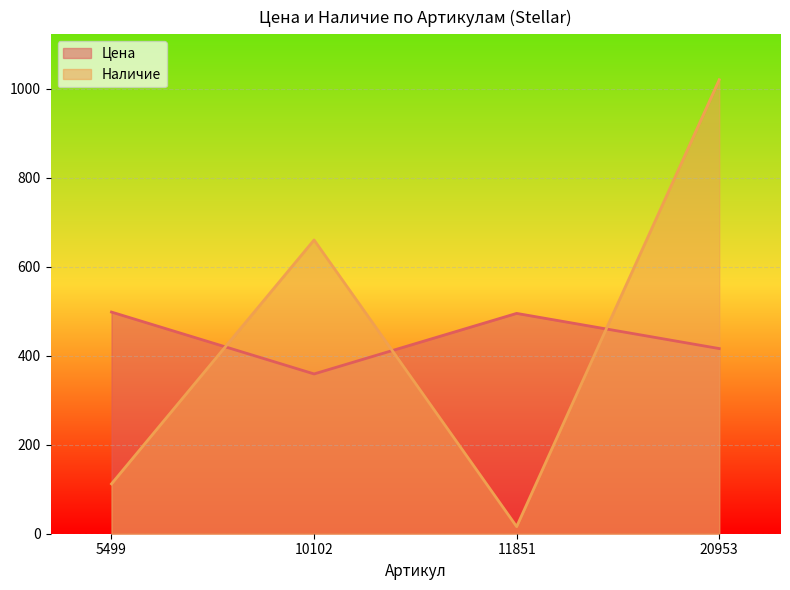

What is the average value of the Цена series?

442